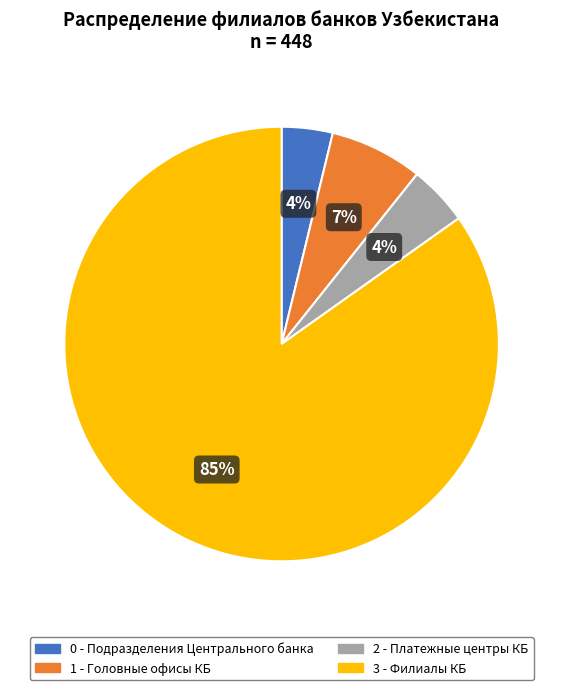

Which has a higher value, 1 - Головные офисы КБ or 3 - Филиалы КБ?

3 - Филиалы КБ